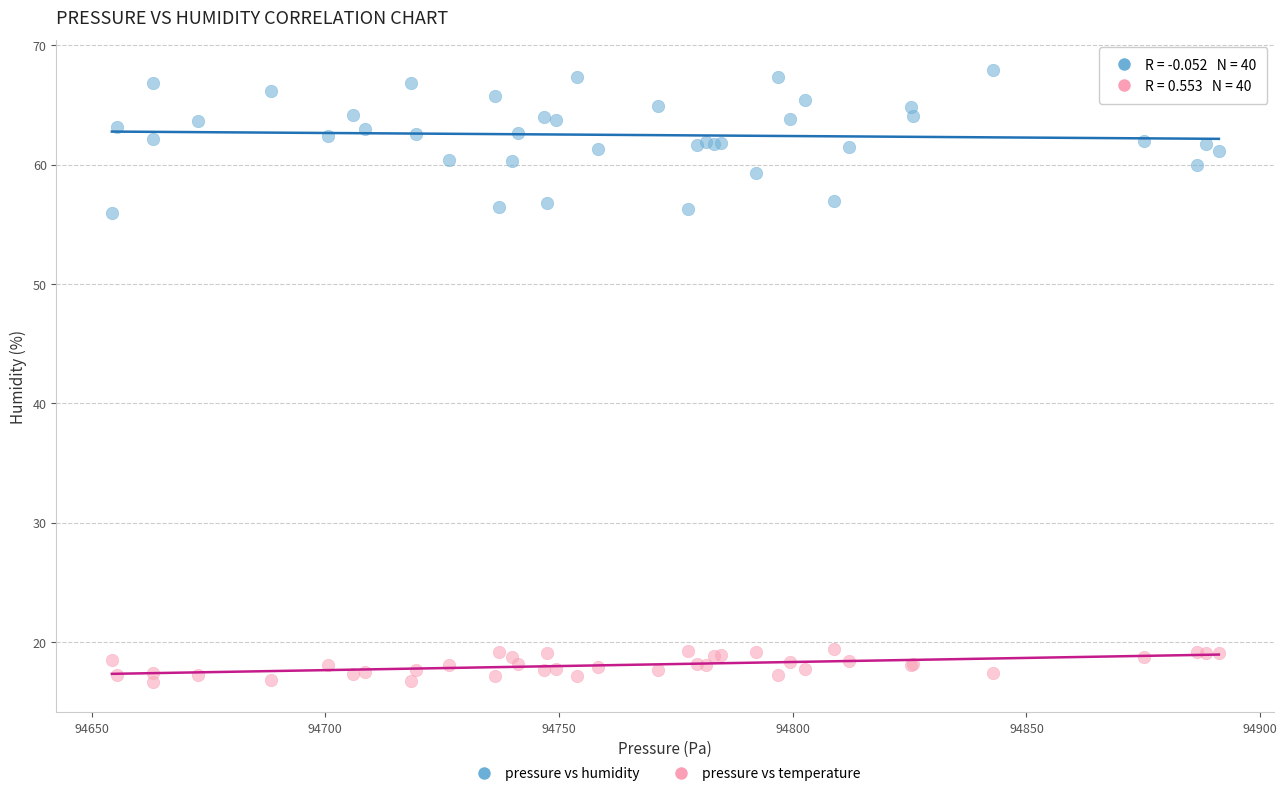

Which series has the widest spread of Y values?

pressure vs humidity